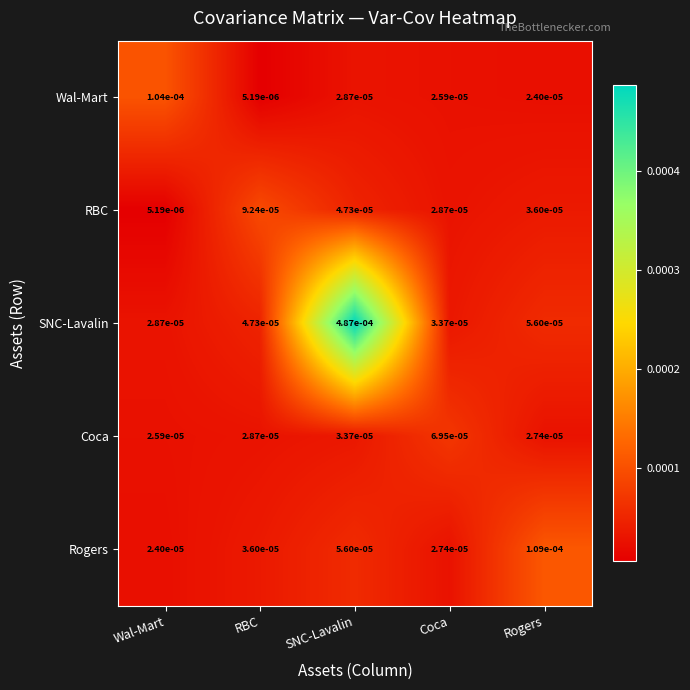

At which category is the sum across all series the highest?

SNC-Lavalin